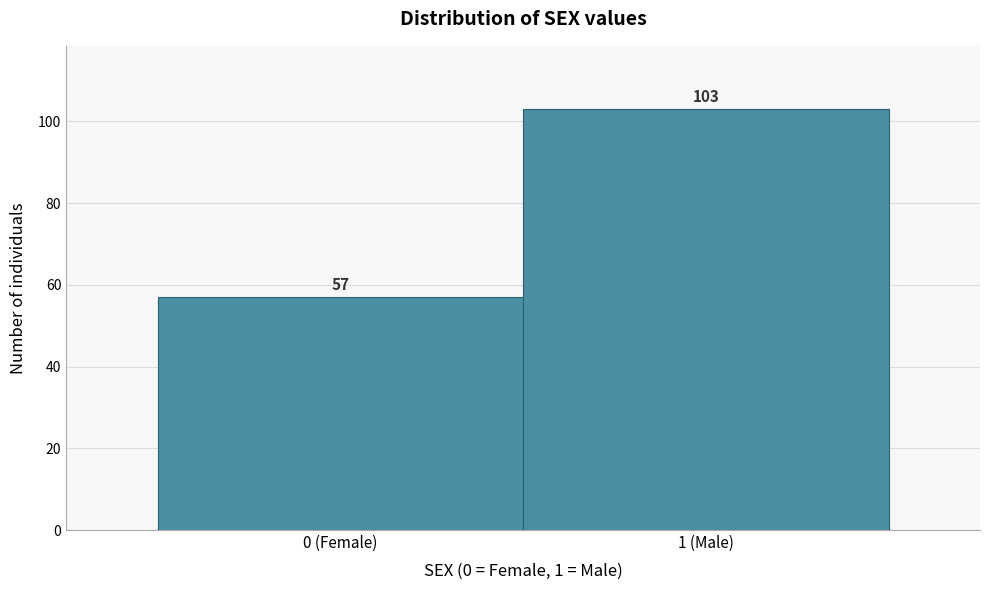

Reading right to left, what are all the values shown in this chart?

103	57